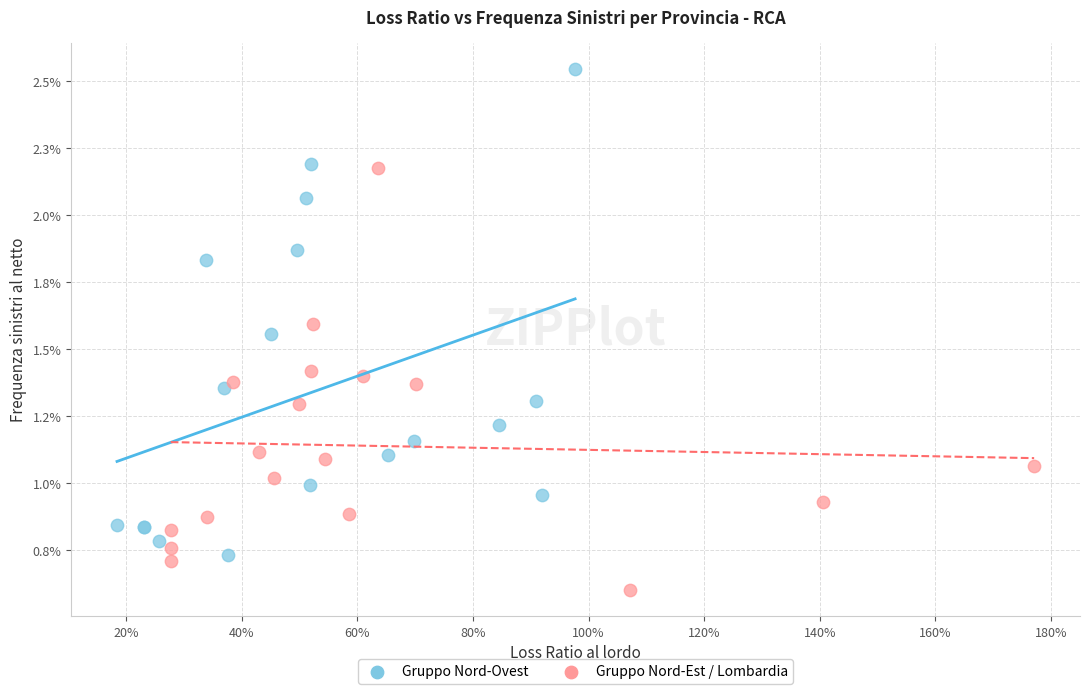

Which series contains the lowest Y value?

Gruppo Nord-Est / Lombardia